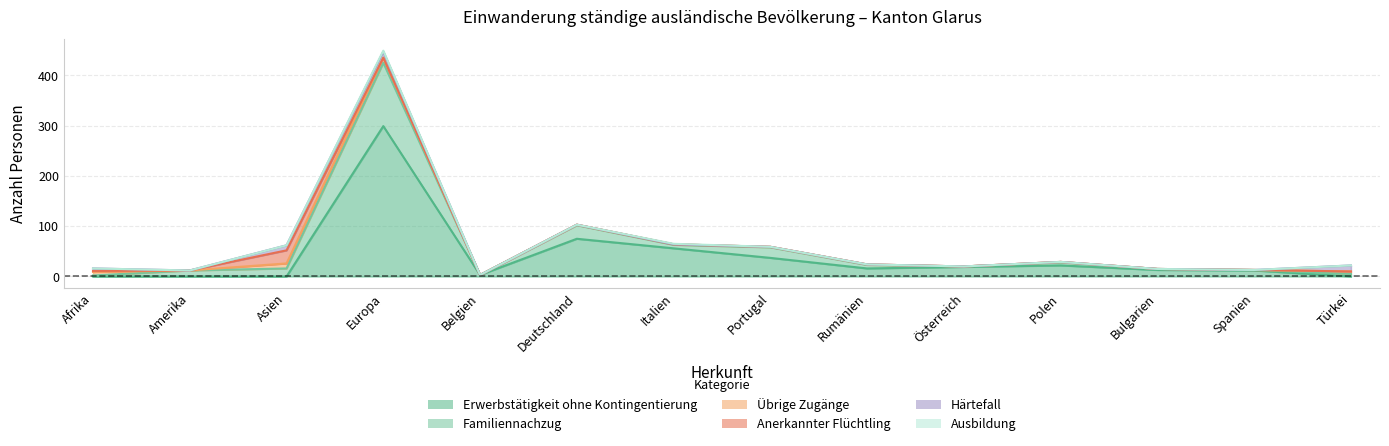

The Familiennachzug series shows 8 at Amerika. True or false?

False